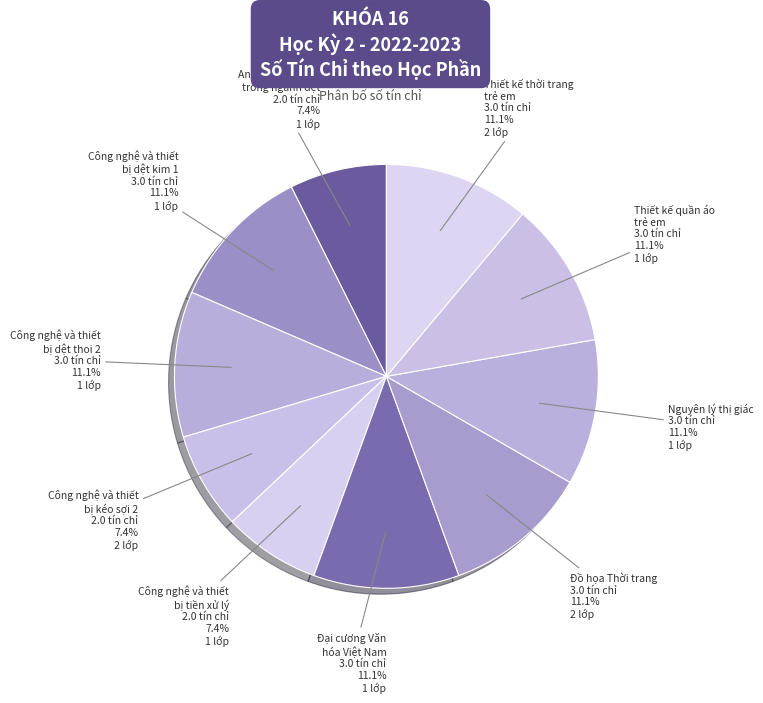

Count the number of slices in the pie.

10